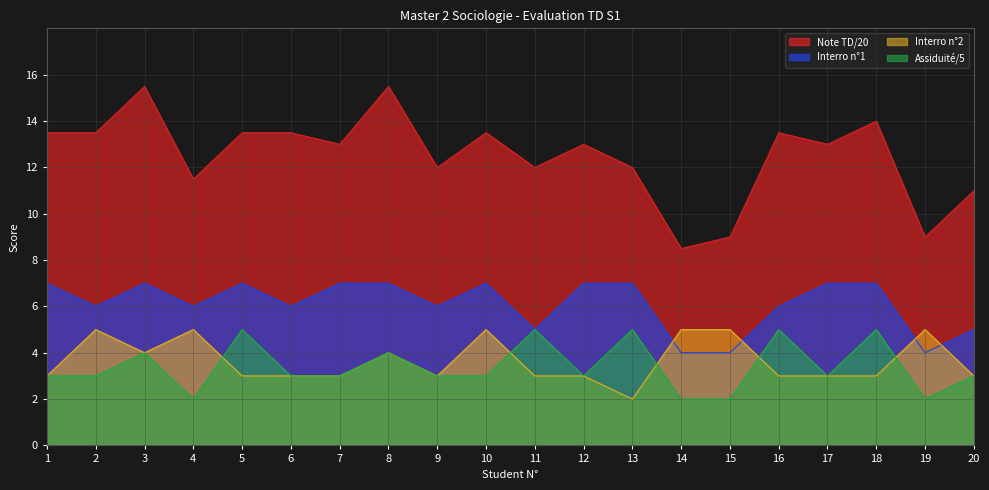

How many data points does each series have?

20